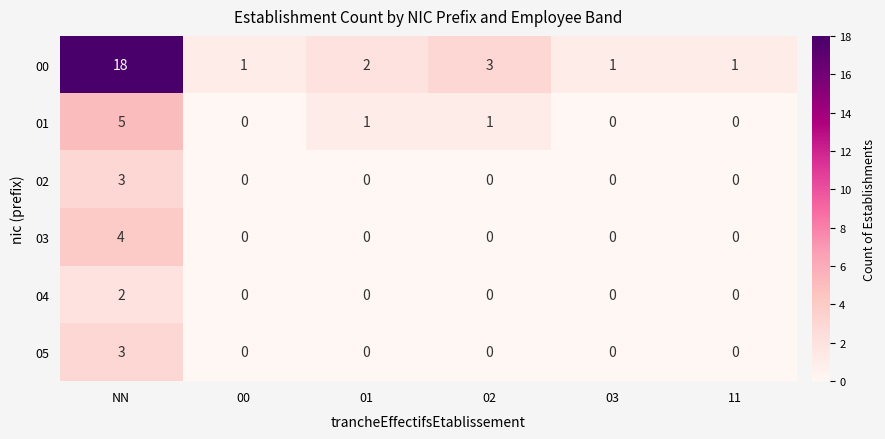

Count the number of categories in the chart.

6